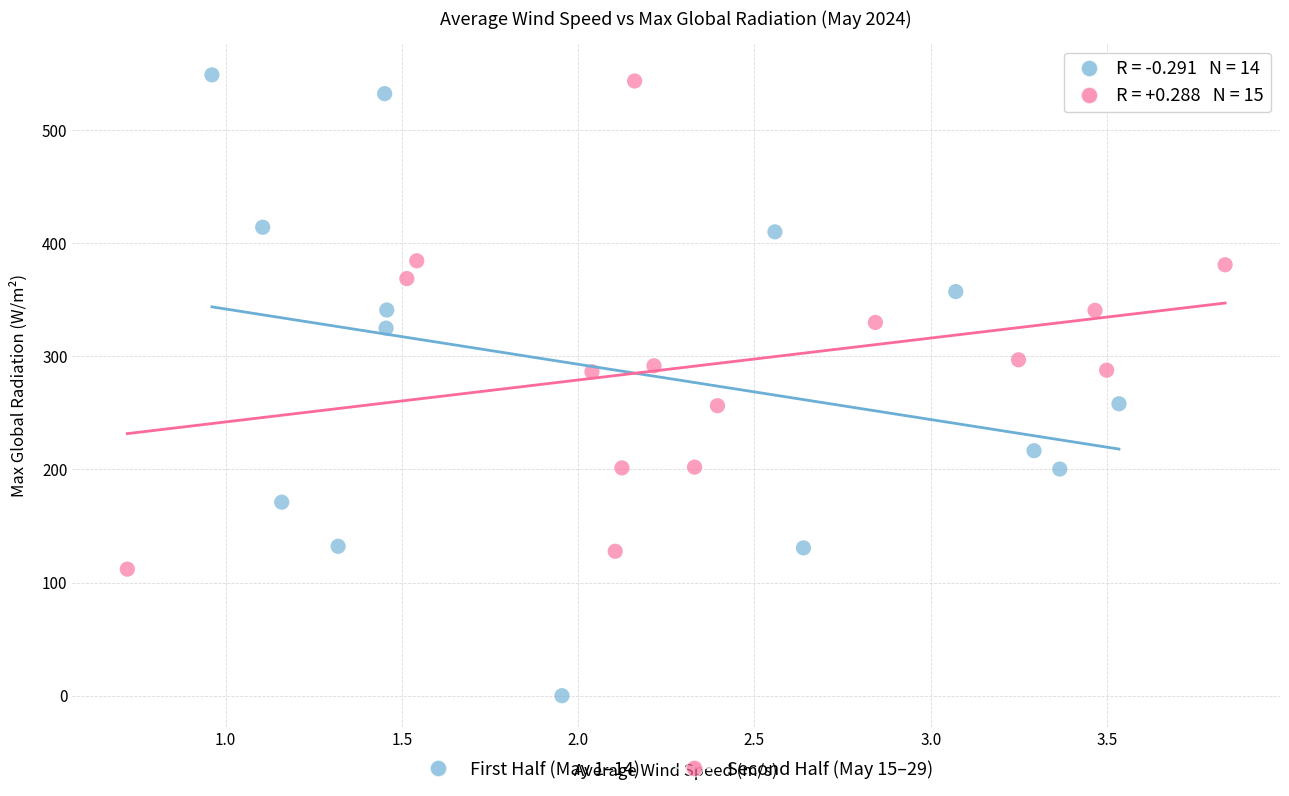

Which series reaches the minimum Y coordinate?

First Half (May 1–14)